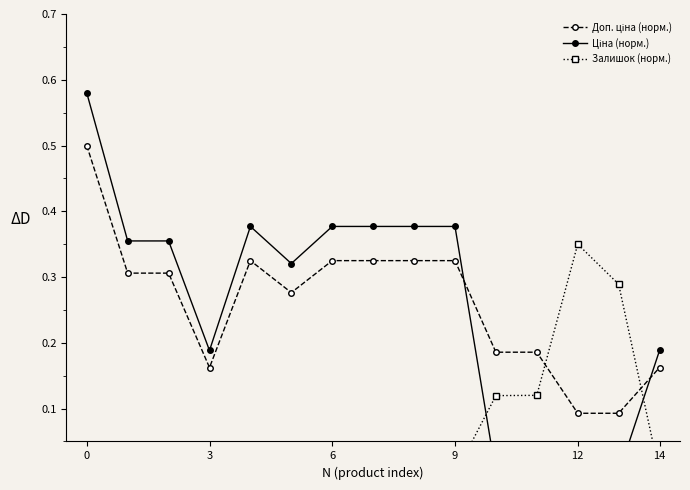

Reading right to left, what are all the values shown in this chart?

Доп. ціна (норм.): 0.2	0.1	0.1	0.2	0.2	0.3	0.3	0.3	0.3	0.3	0.3	0.2	0.3	0.3	0.5
Ціна (норм.): 0.2	0.0	0.0	0.0	0.0	0.4	0.4	0.4	0.4	0.3	0.4	0.2	0.4	0.4	0.6
Залишок (норм.): 0.0	0.3	0.3	0.1	0.1	0.0	0.0	0.0	0.0	0.0	0.0	0.0	0.0	0.0	0.0